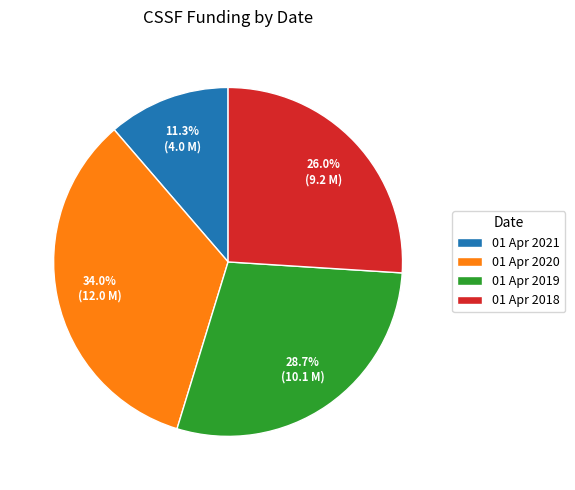

To the nearest percent, what is the difference between the largest and smallest slice percentages?

23%